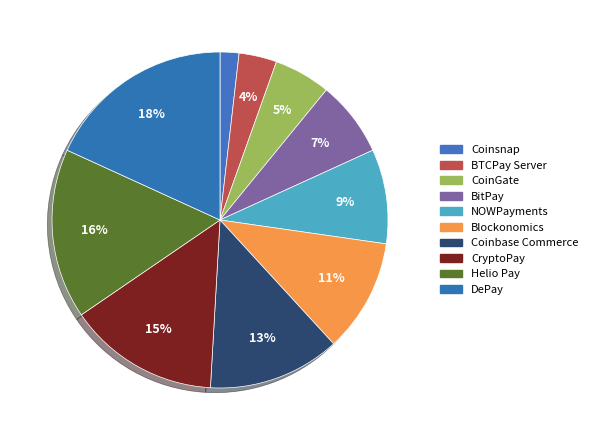

What is the largest slice in the pie chart?

DePay